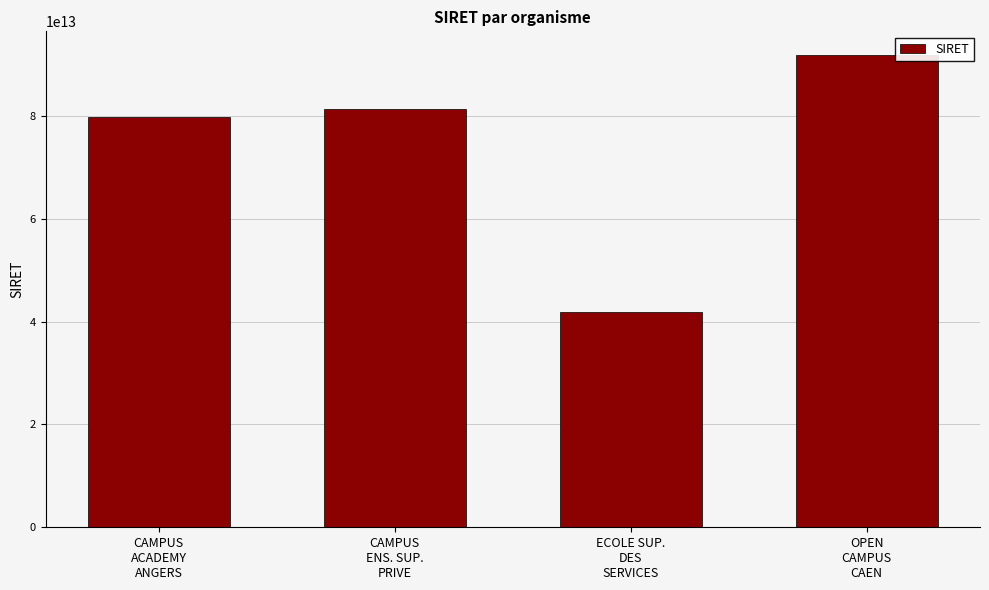

How many categories are shown in the chart?

4